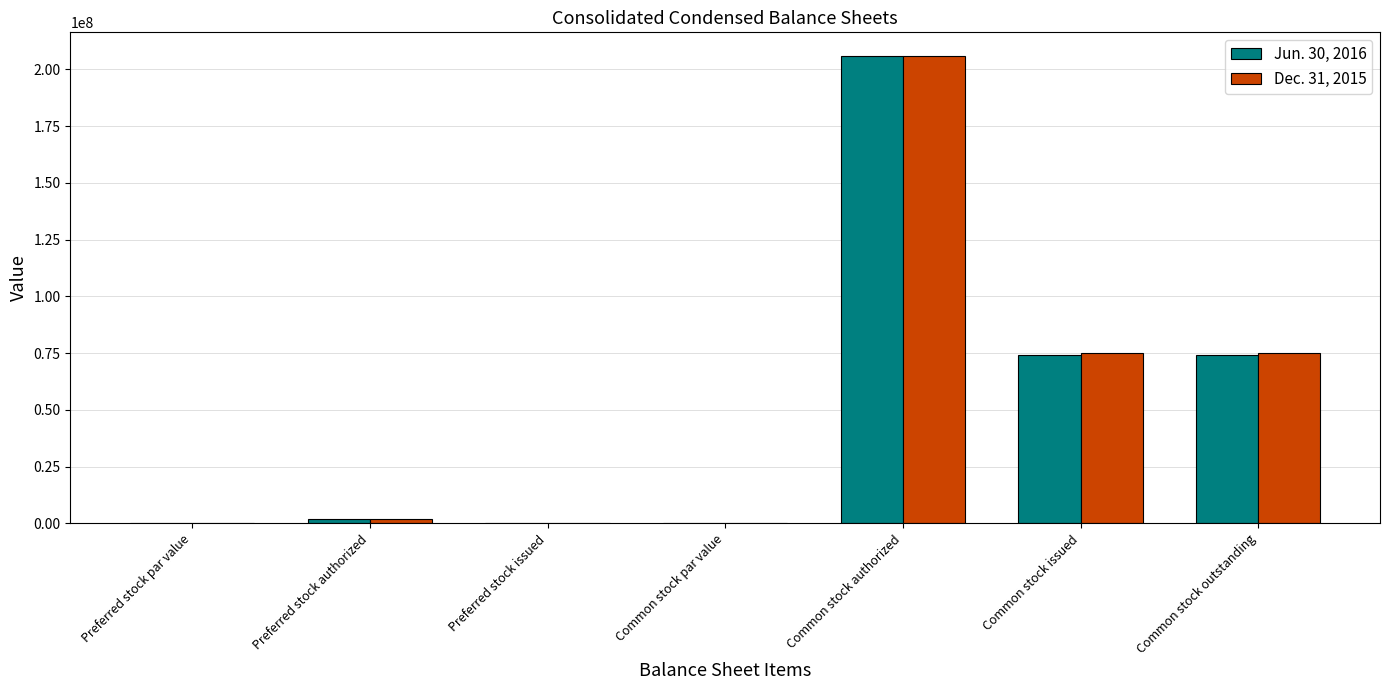

What are all the series names shown in the legend?

Jun. 30, 2016, Dec. 31, 2015